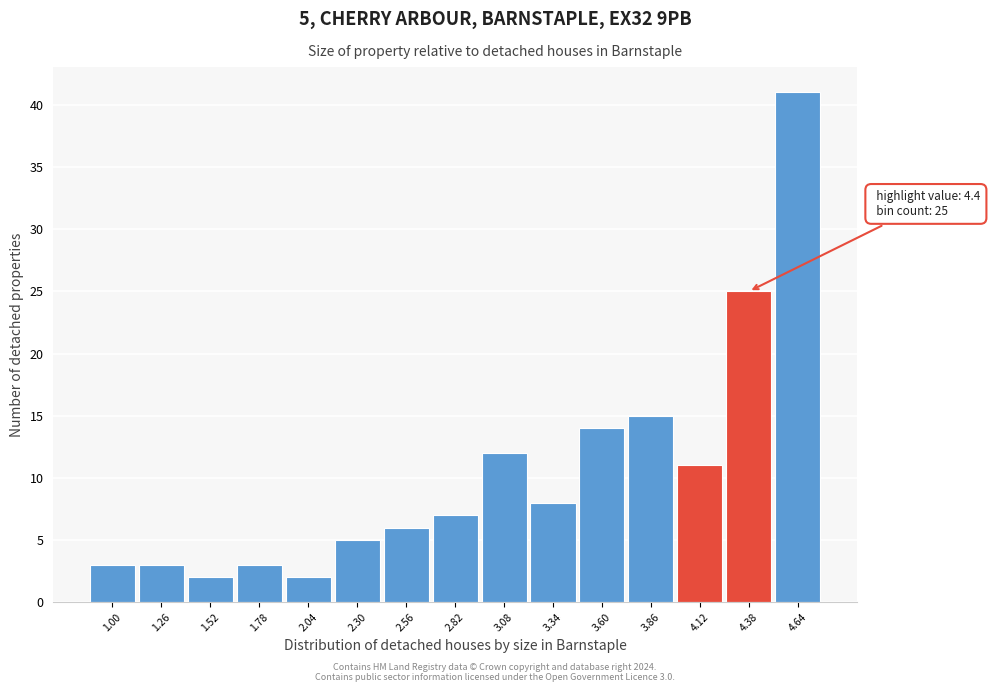

Reading left to right, list all the values displayed in this chart.

1.00=3	1.26=3	1.52=2	1.78=3	2.04=2	2.30=5	2.56=6	2.82=7	3.08=12	3.34=8	3.60=14	3.86=15	4.12=11	4.38=25	4.64=41